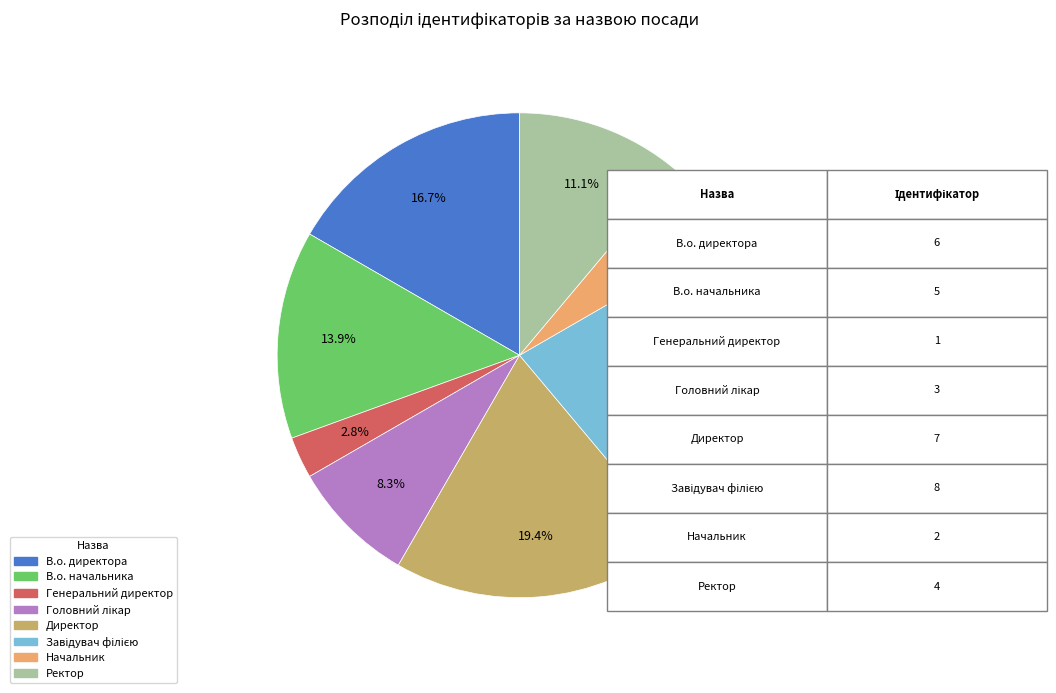

Do Директор and В.о. директора together represent more than half of the pie?

No